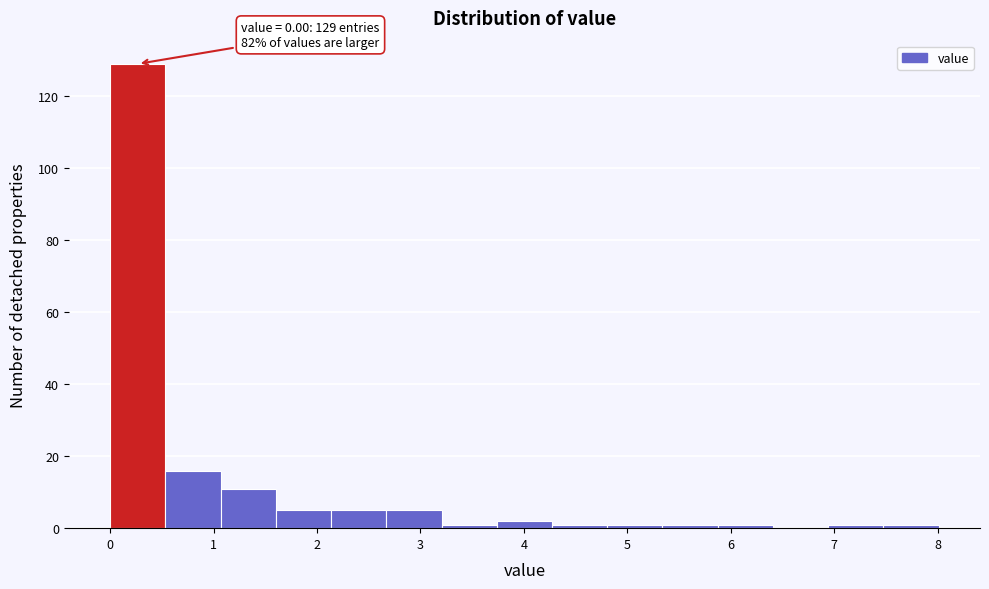

Over which range of the x-axis is the bar tallest?

0.0 to 0.5